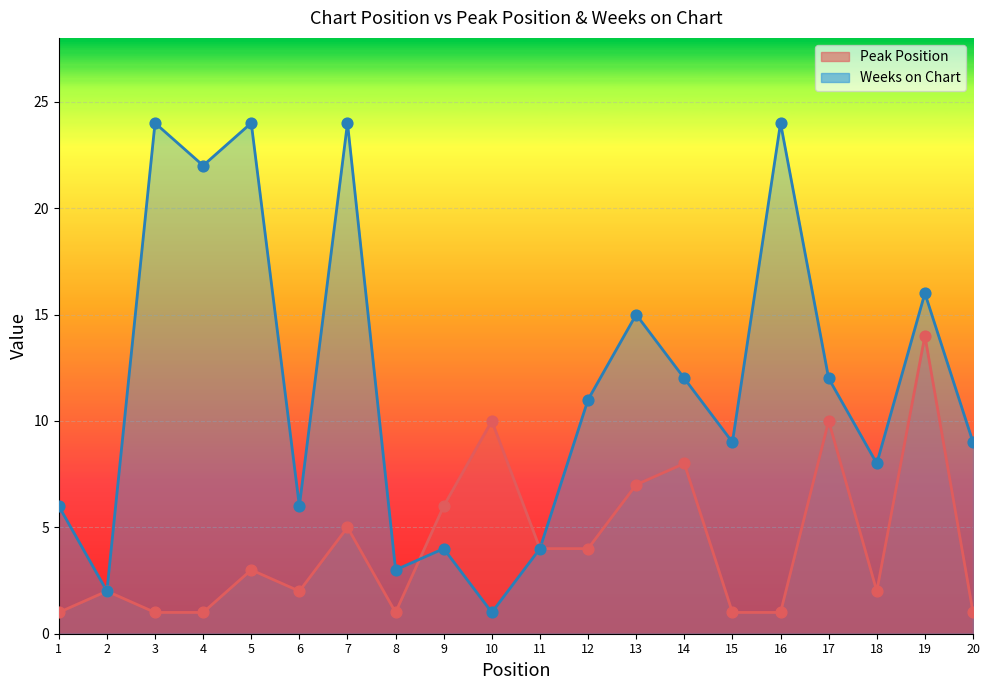

Which series has the widest spread of Y values?

Weeks on Chart